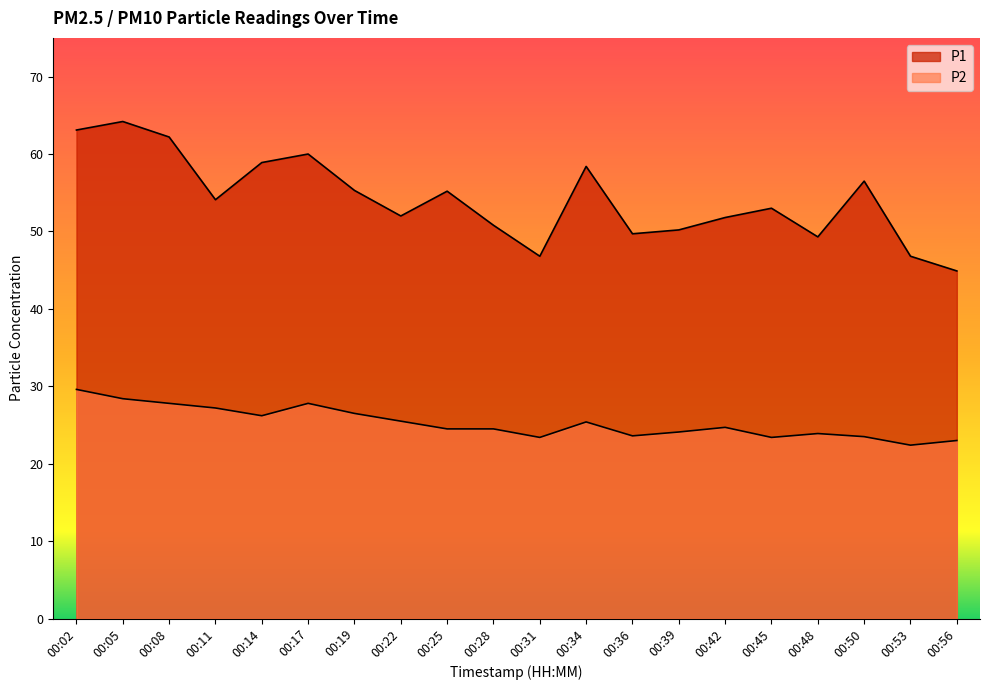

What is the difference between the highest and lowest values at 00:22?

26.5